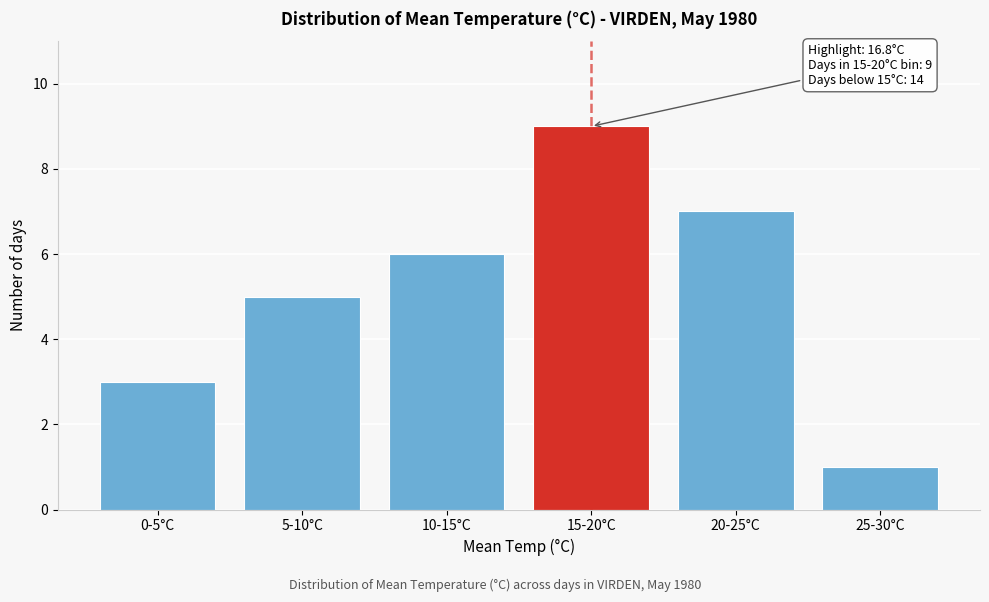

Reading right to left, transcribe all the data shown in this chart.

1	7	9	6	5	3